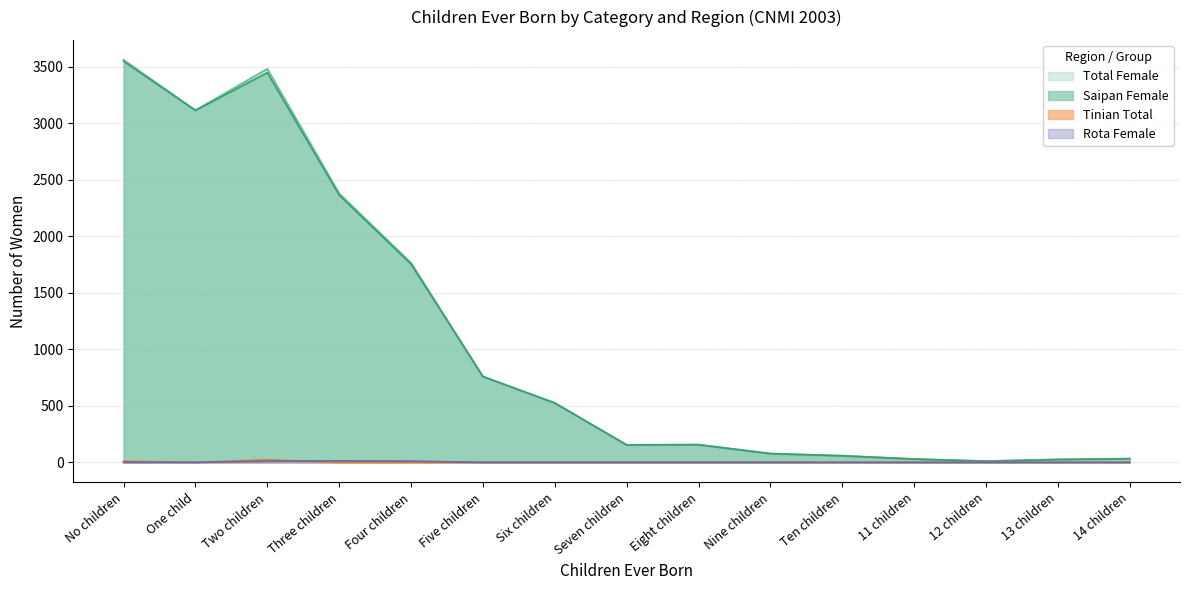

What is the spread (max minus min) of values at Nine children?

77